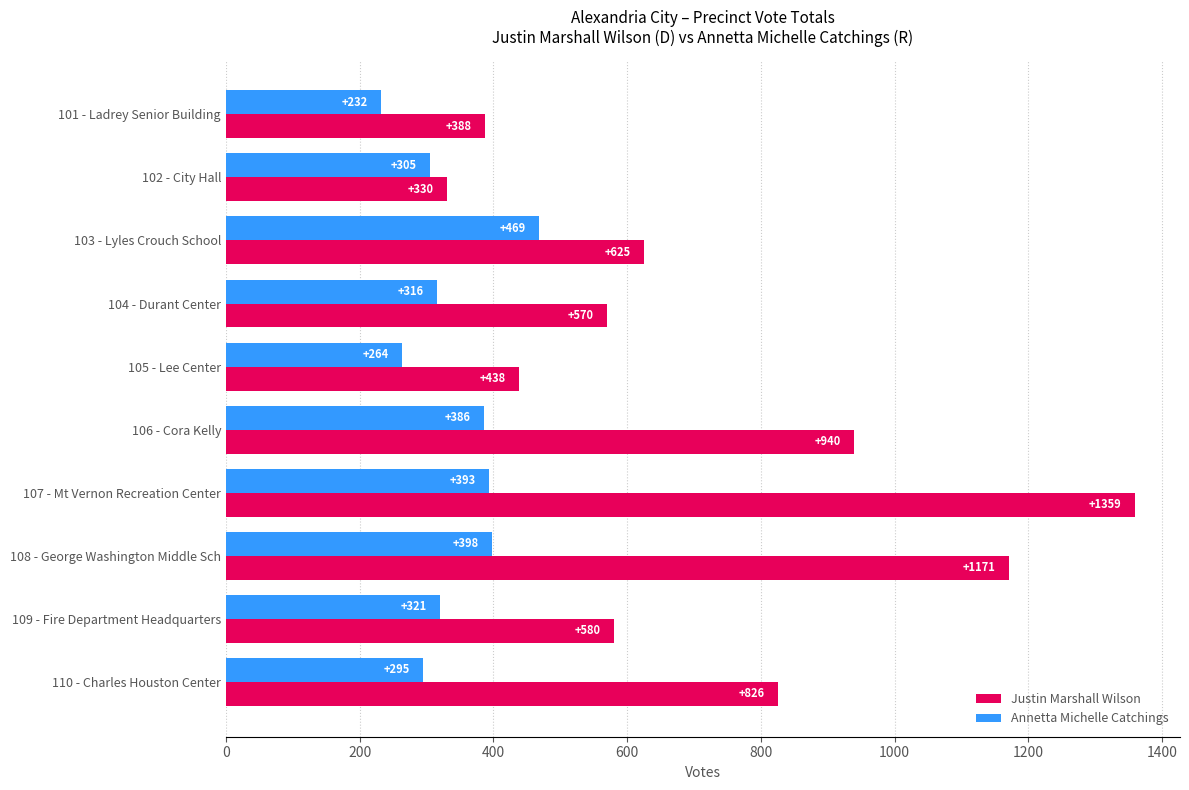

What is the difference between the second highest and minimum values in the Annetta Michelle Catchings series?

166